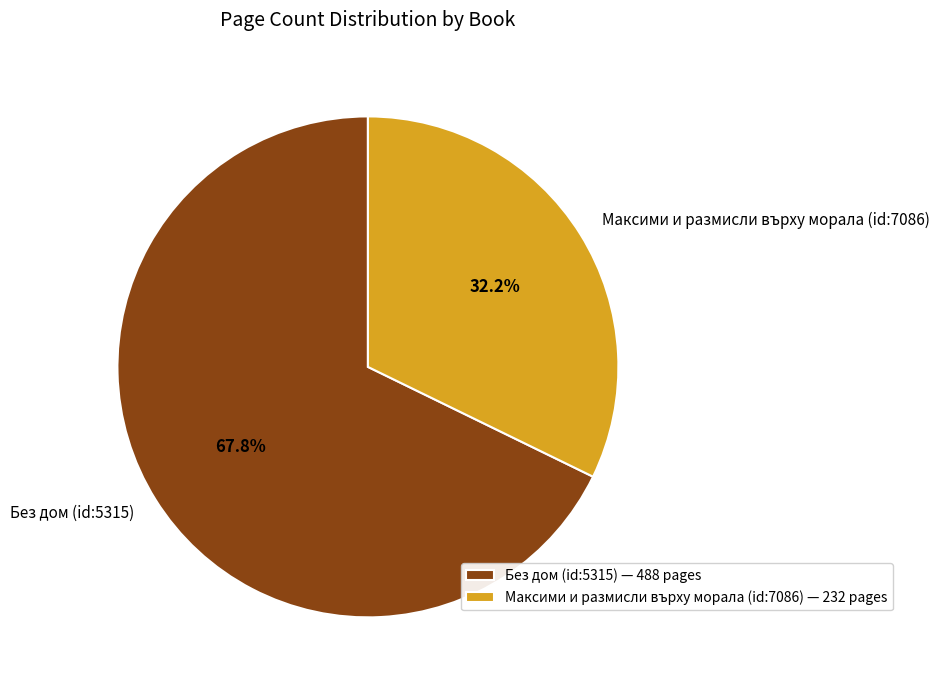

Is it true that Максими и размисли върху морала (id:7086) is 47% of the pie?

False